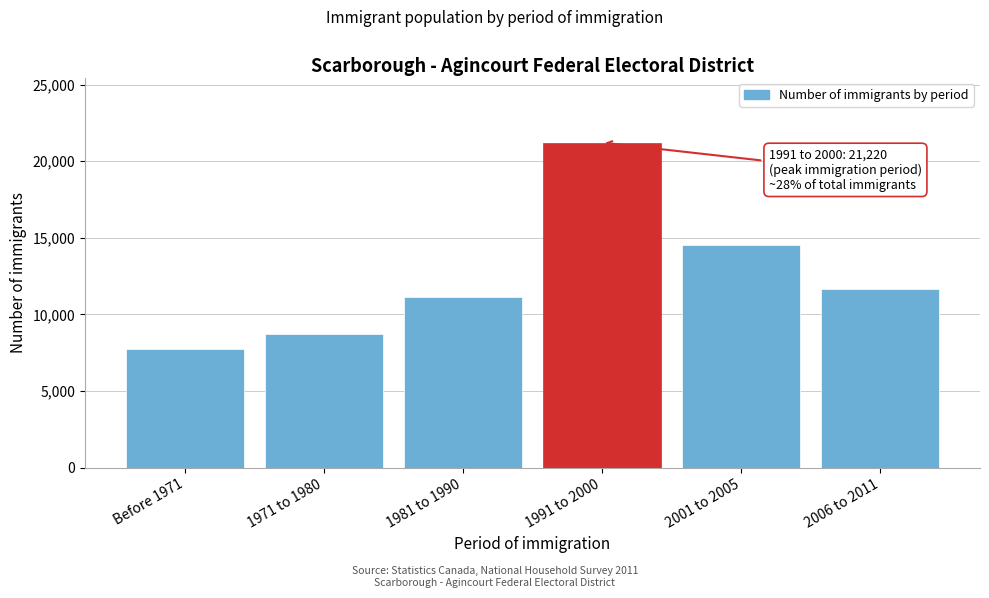

Reading right to left, transcribe all the data shown in this chart.

11630	14530	21220	11130	8730	7745